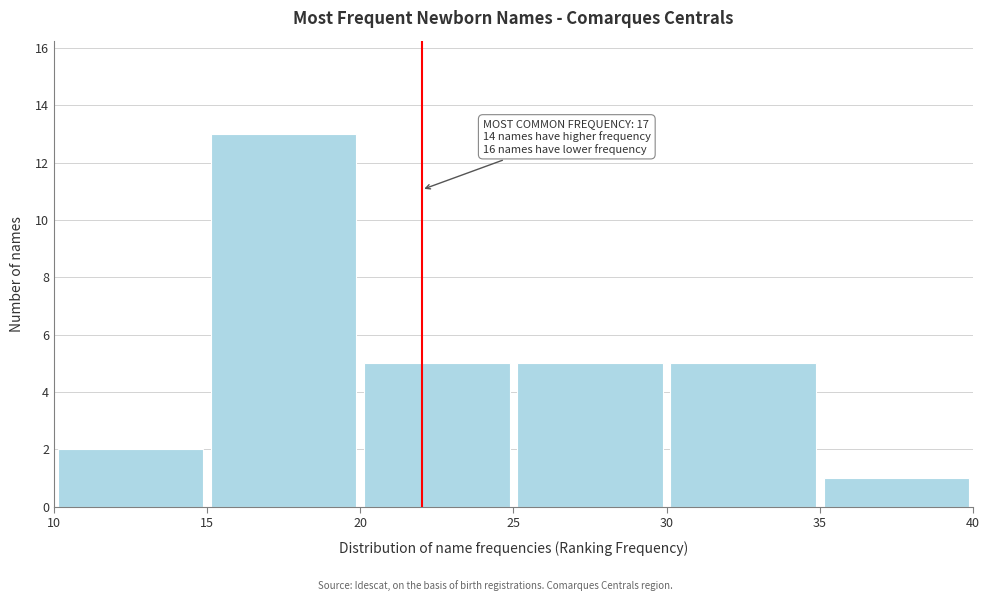

Over which range of the x-axis is the bar tallest?

15 to 20